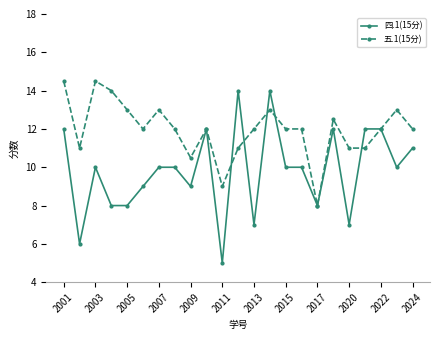

What is the maximum value shown in the chart?

14.5